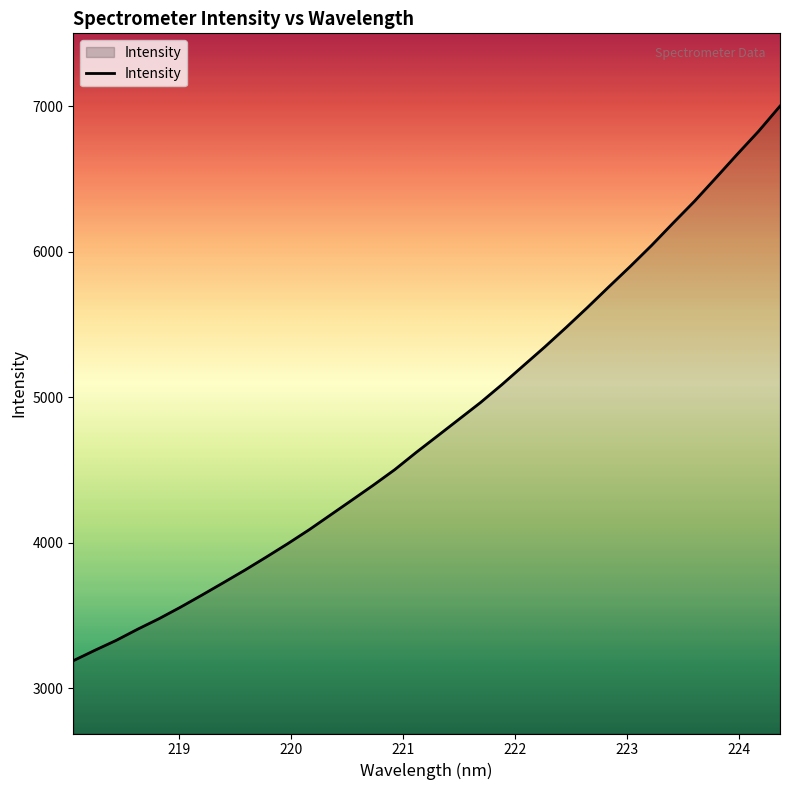

What is the difference between the maximum and minimum values?

3810.4